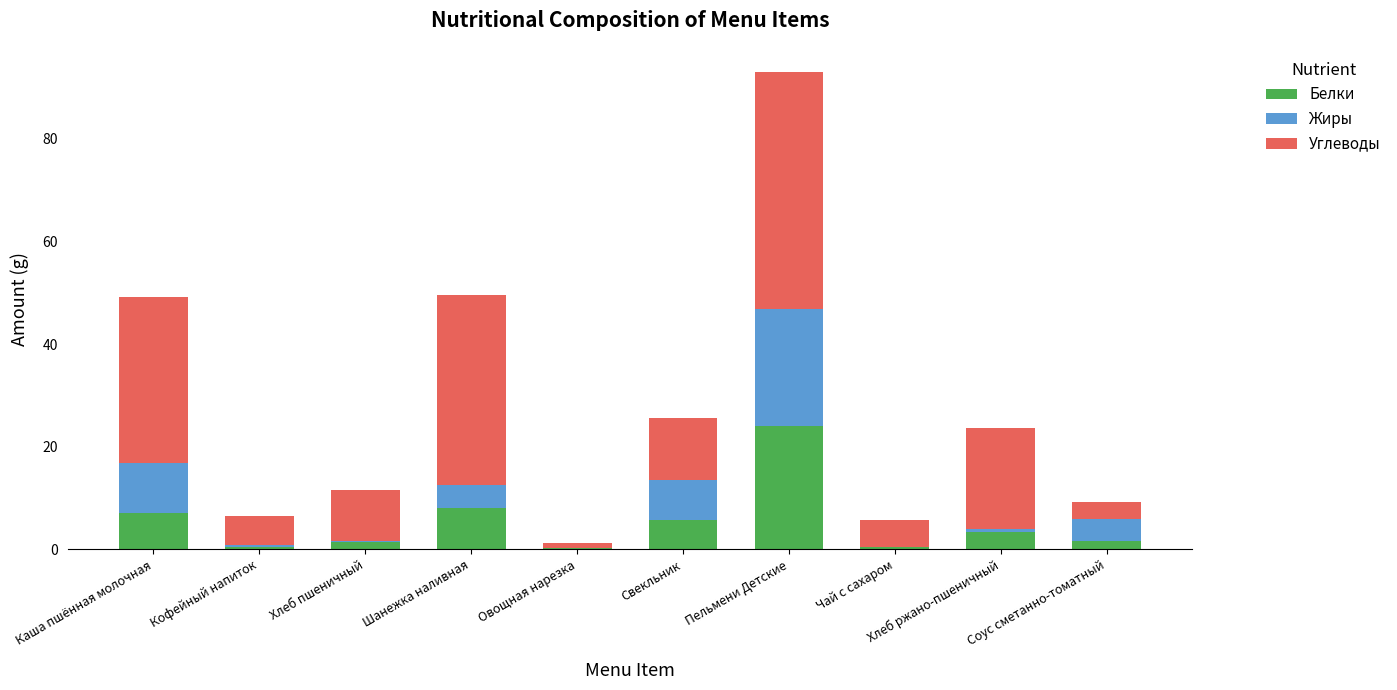

At which category is the sum across all series the highest?

Пельмени Детские